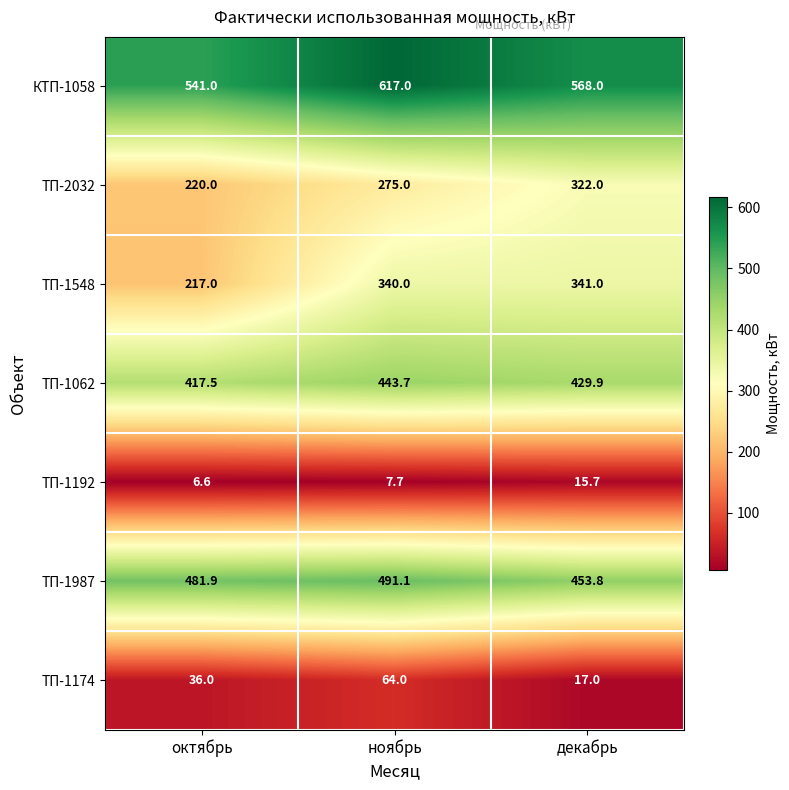

Which series has the widest spread of values?

ТП-1548